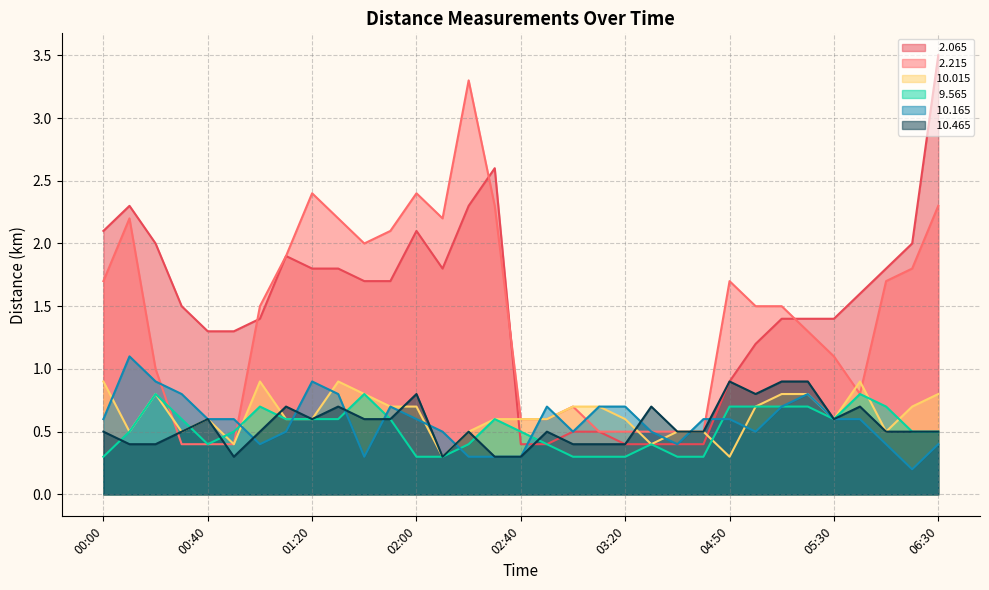

Read the   2.065 value at 03:30.

0.4